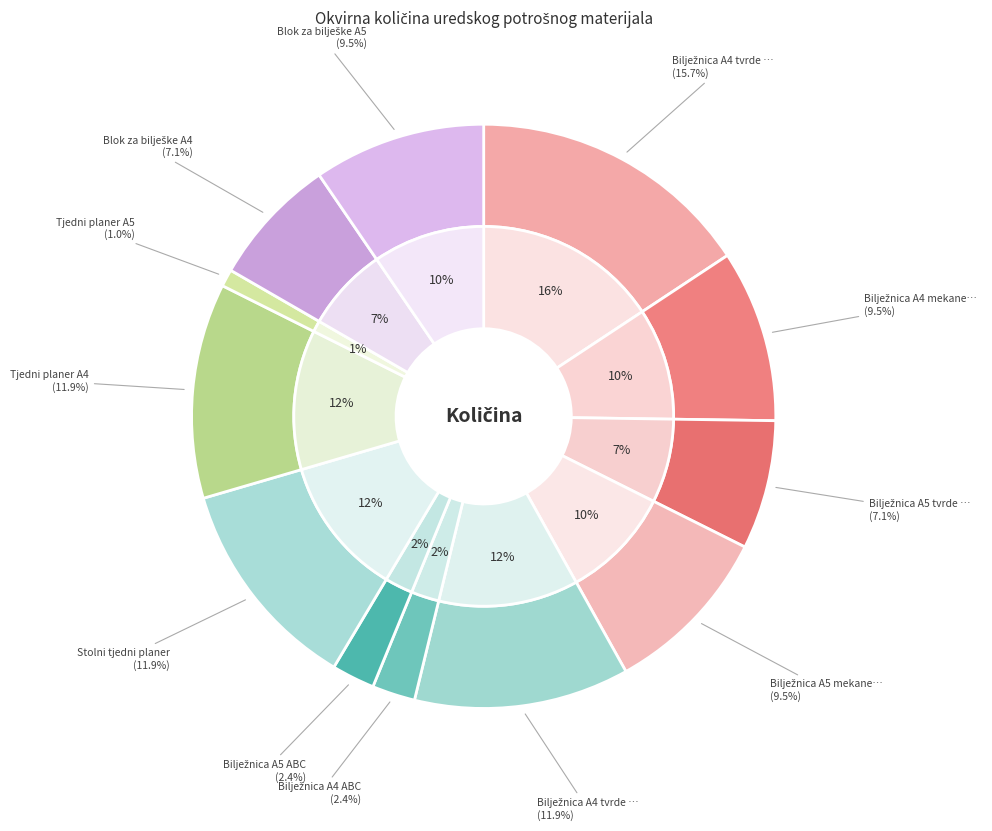

What percentage is NOT represented by Bilježnica A5 ABC?

97.6%